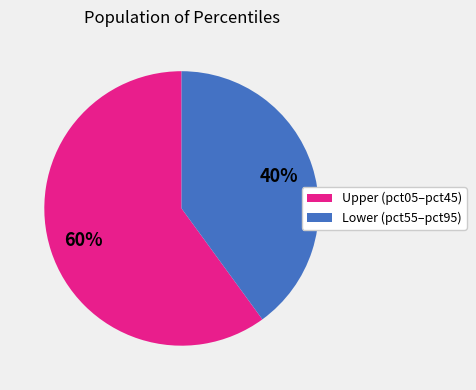

Does any single category account for the majority?

Yes